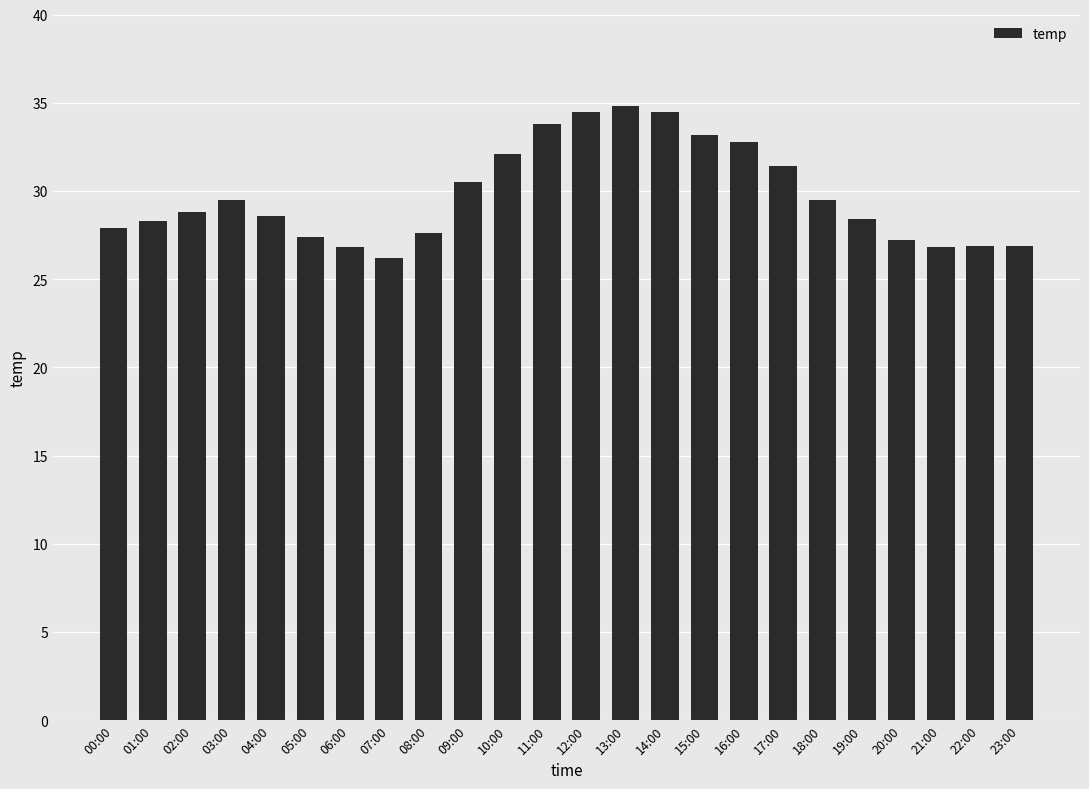

What value does the data have at 09:00?

30.5